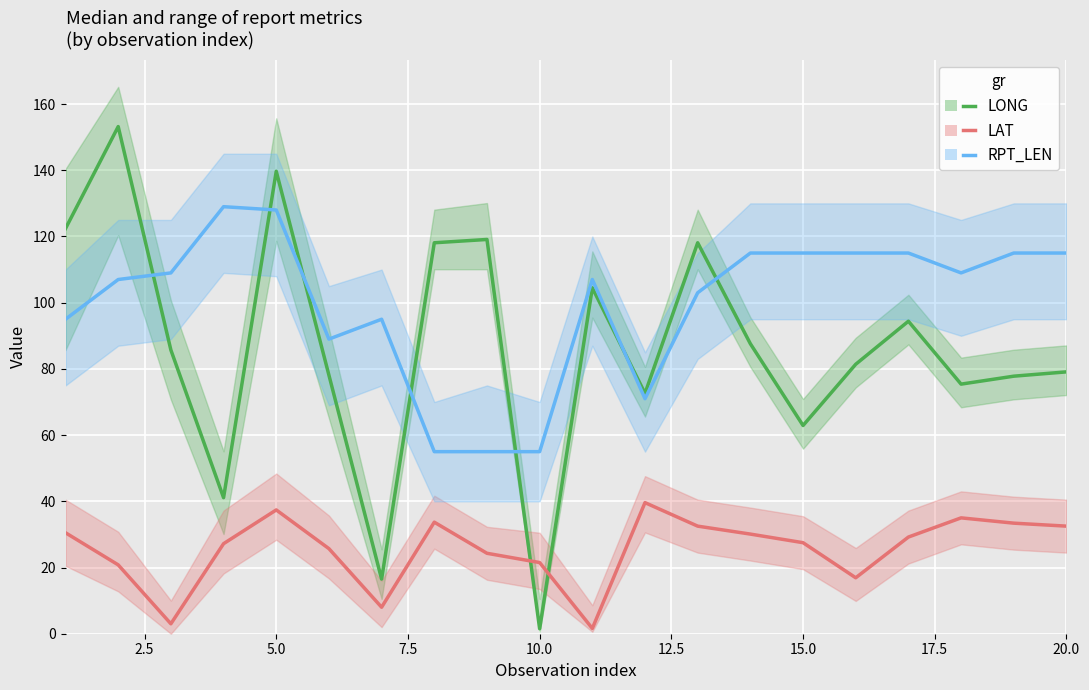

True or false: RPT_LEN and LAT intersect in this chart.

False